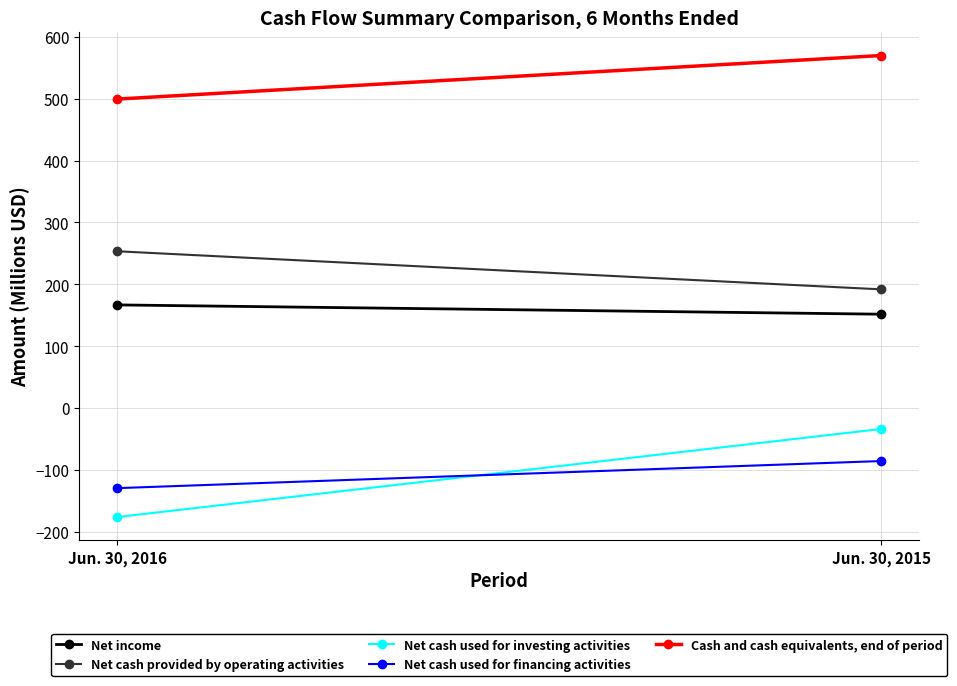

Is it true that Net cash provided by operating activities equals 112.2 at Jun. 30, 2015?

False